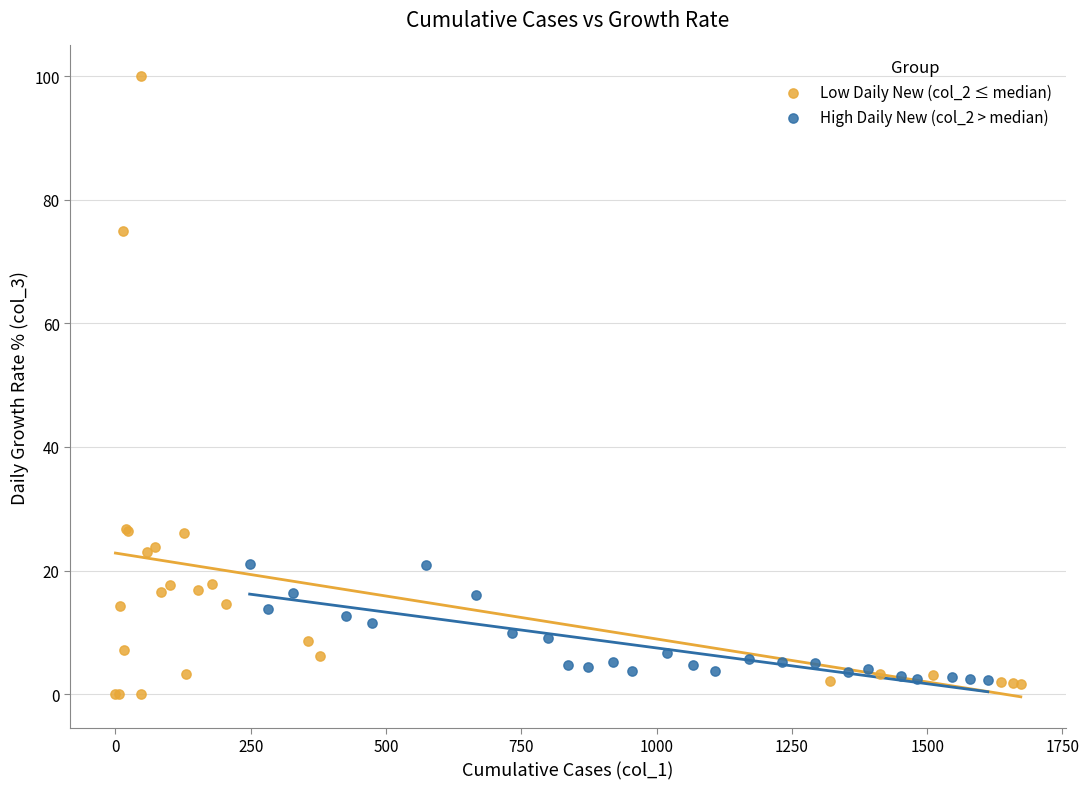

Which series contains the lowest Y value?

Low Daily New (col_2 ≤ median)